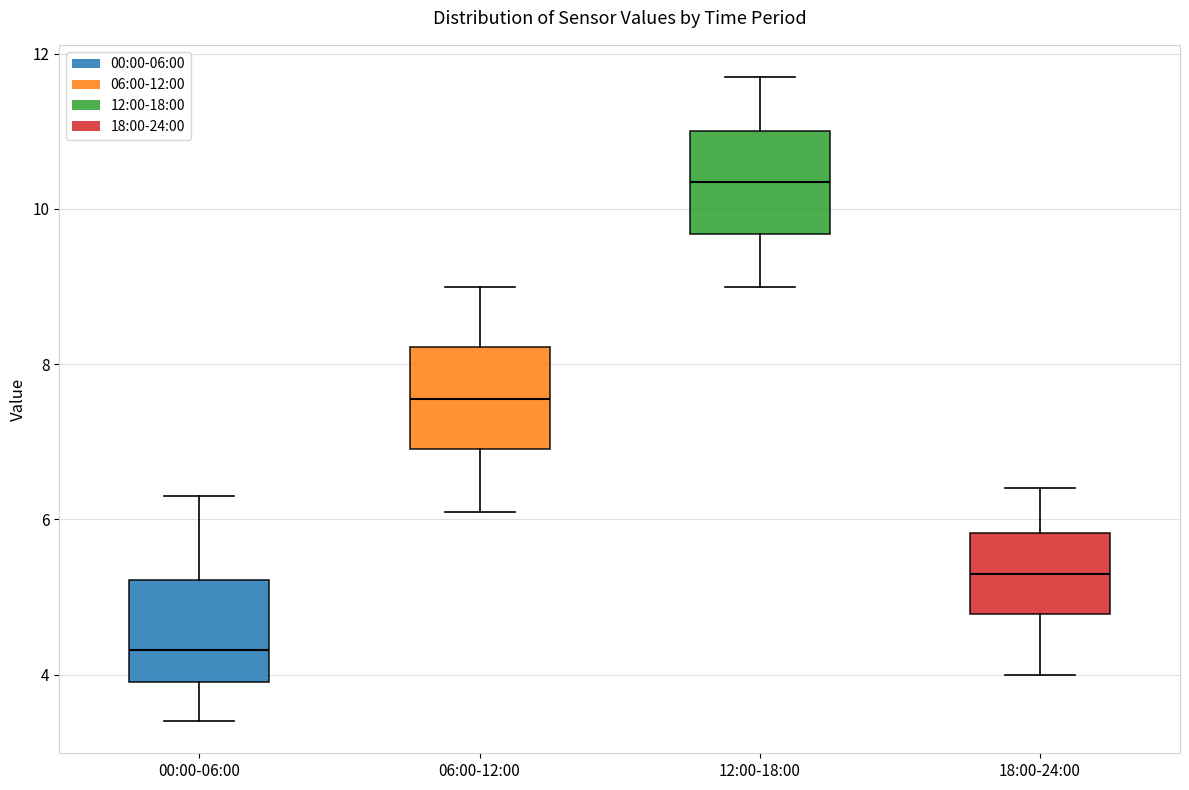

Reading left to right, read every box against the y-axis: the position of its median line, the range the box covers, and the ends of its whiskers. The values are not printed on the chart, so give them approximately, as read against the axis.

00:00-06:00: median 4.4, box 4.0 to 5.2, whiskers 3.4 to 6.4
06:00-12:00: median 7.6, box 7.0 to 8.2, whiskers 6.2 to 9.0
12:00-18:00: median 10.4, box 9.6 to 11.0, whiskers 9.0 to 11.8
18:00-24:00: median 5.4, box 4.8 to 5.8, whiskers 4.0 to 6.4